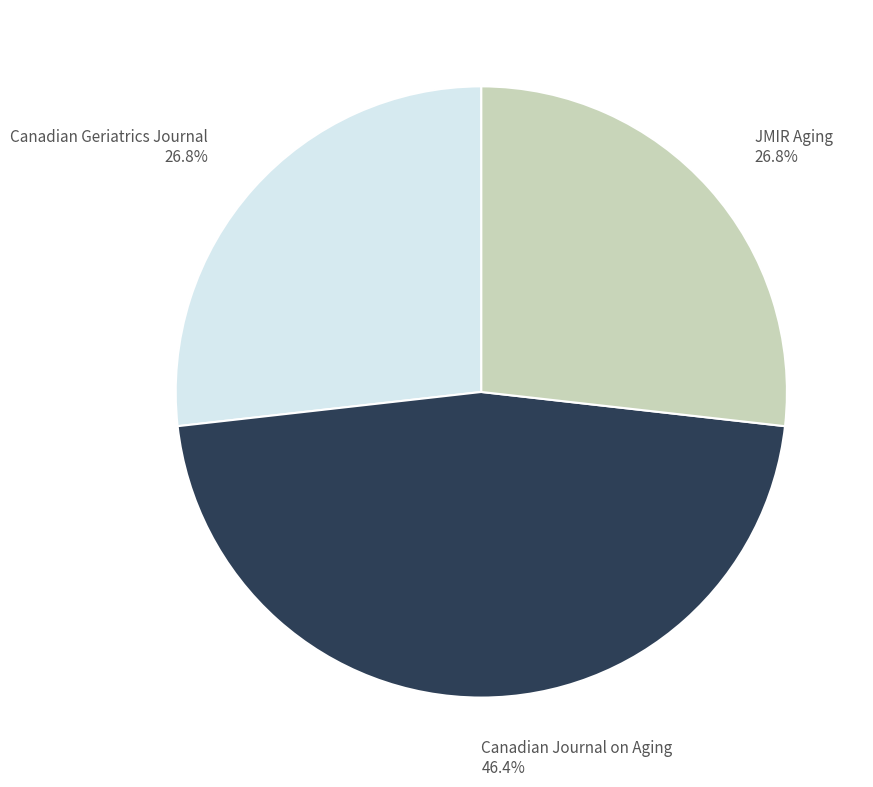

Which category has the biggest portion of the pie?

Canadian Journal on Aging